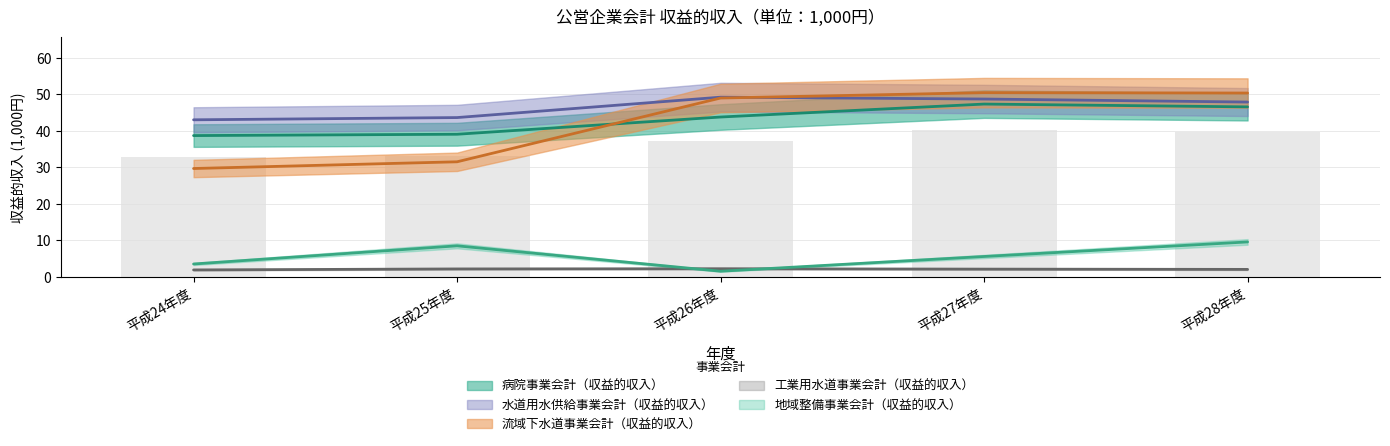

What is the total value across all series at 平成25年度?

125.0